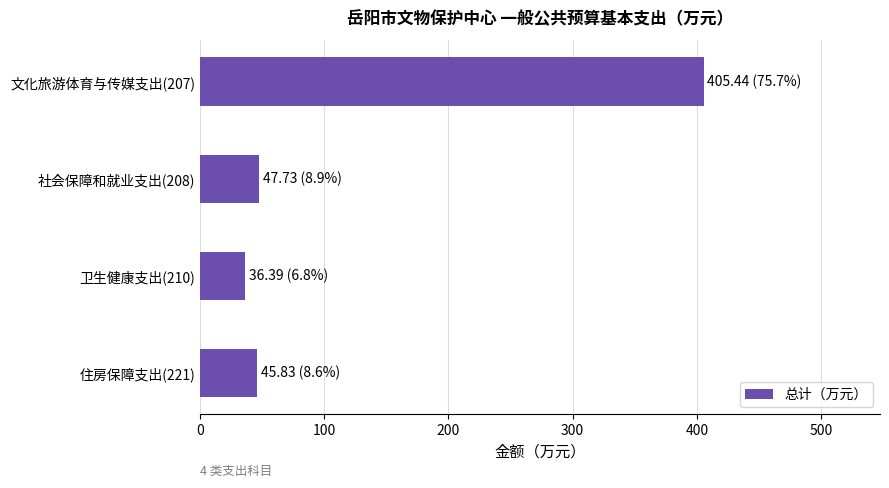

What is the value of the 1st bar from the top?

405.4